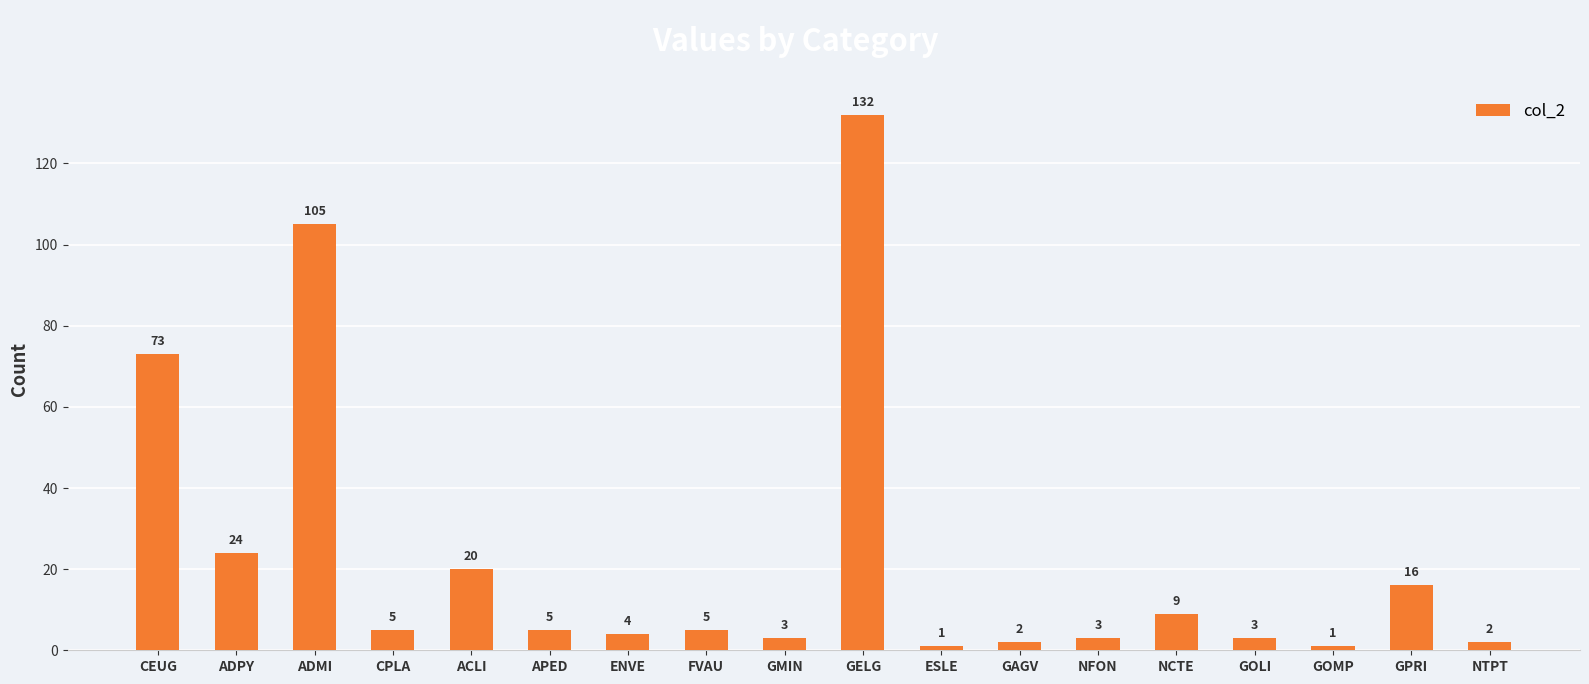

What is the ratio of the value at ENVE to the value at GAGV?

2.0